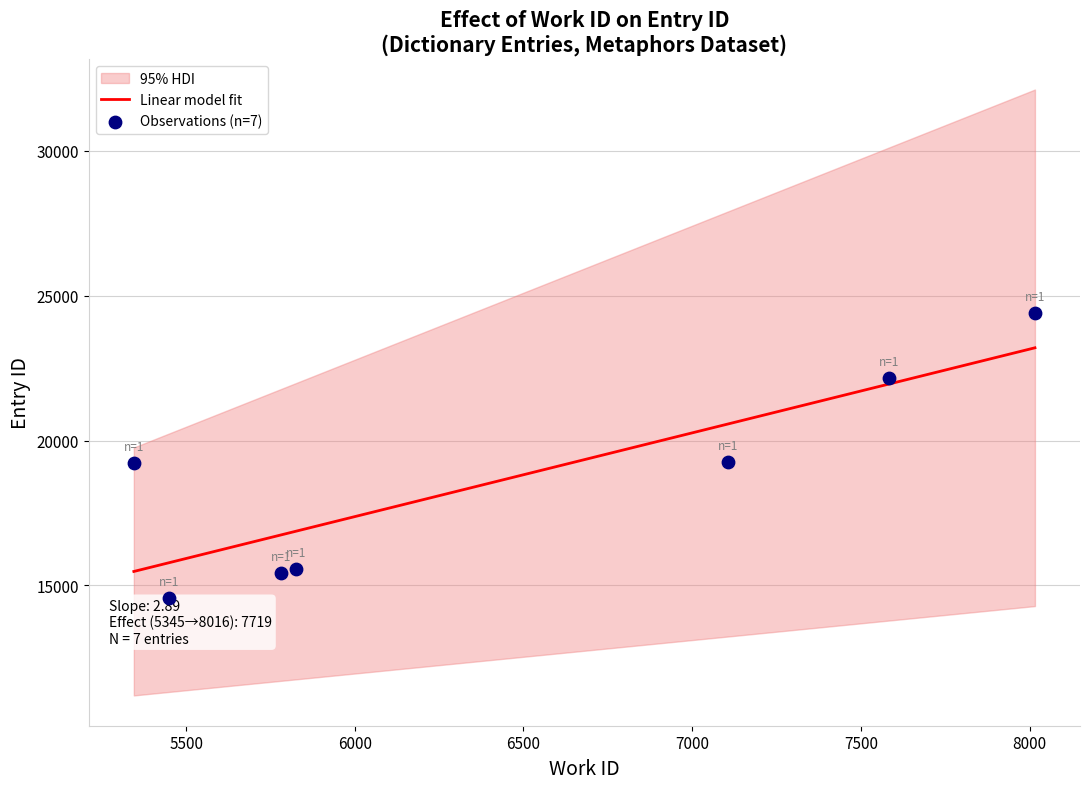

Is the value of id at 8016 greater than the value of work_id at 5345?

Yes